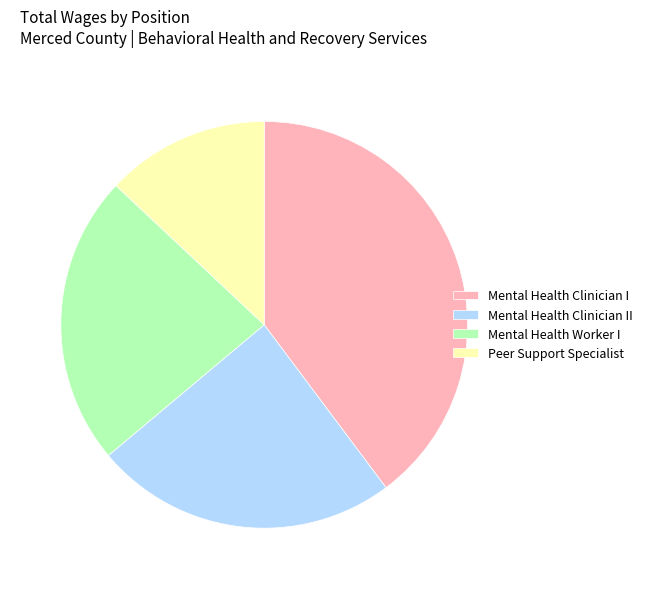

How many segments does this pie chart have?

4